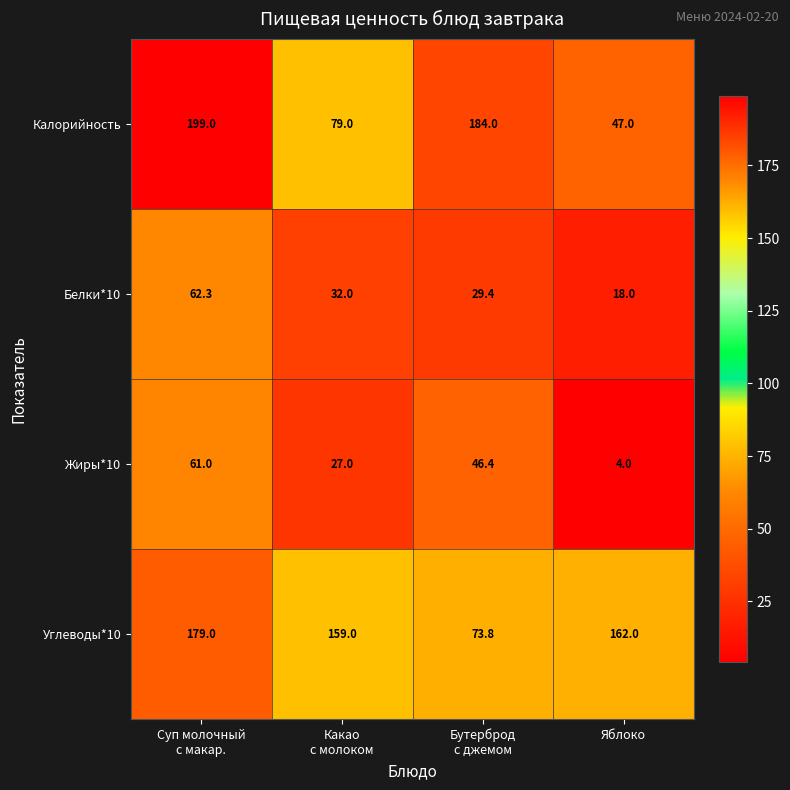

Reading right to left, transcribe all the data shown in this chart.

Калорийность: 47.0	184.0	79.0	199.0
Белки*10: 18.0	29.4	32.0	62.3
Жиры*10: 4.0	46.4	27.0	61.0
Углеводы*10: 162.0	73.8	159.0	179.0